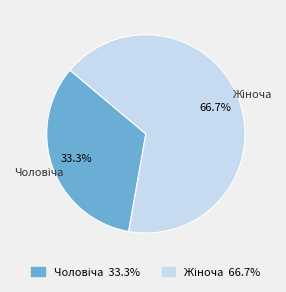

Is there a majority slice in this chart?

Yes